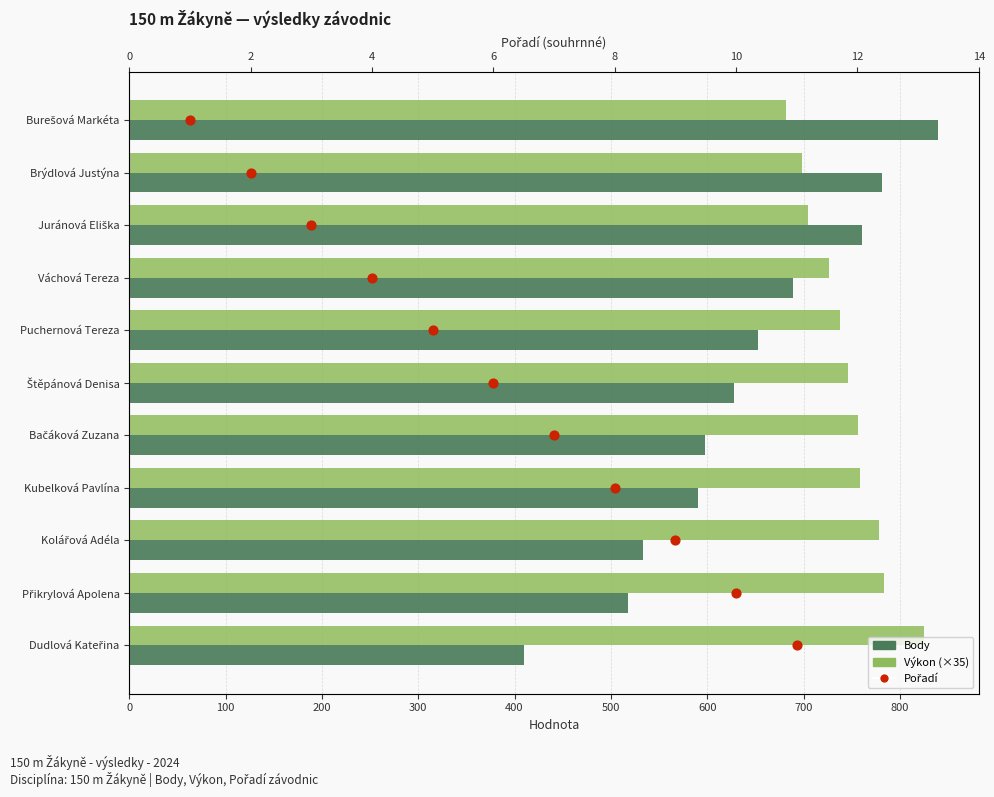

Which series contains the lowest Y value?

Pořadí